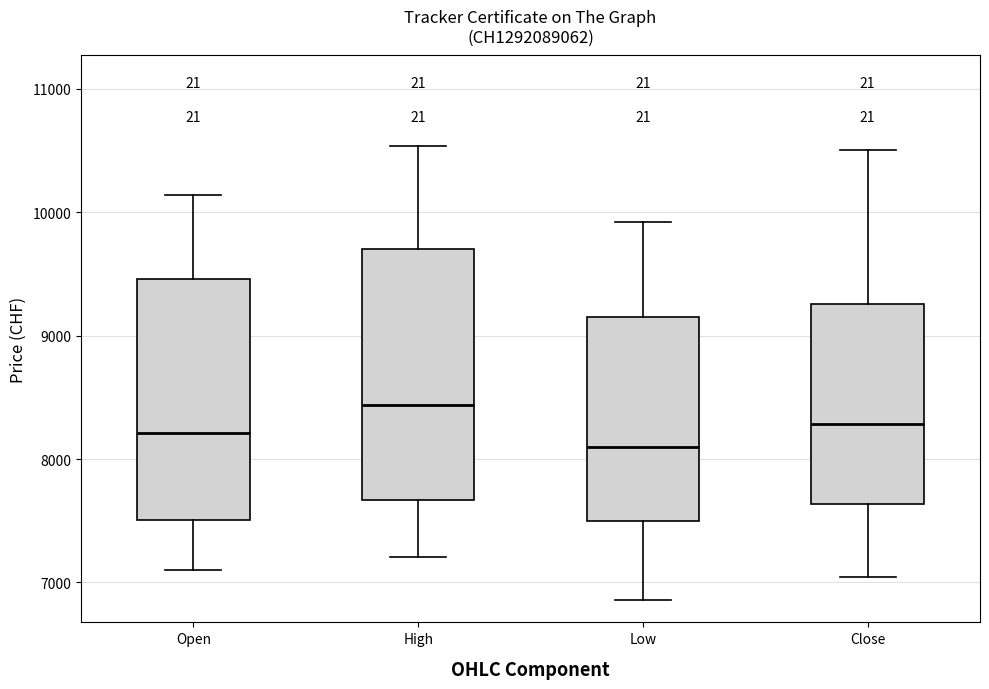

Which box's median line is the lowest?

Low